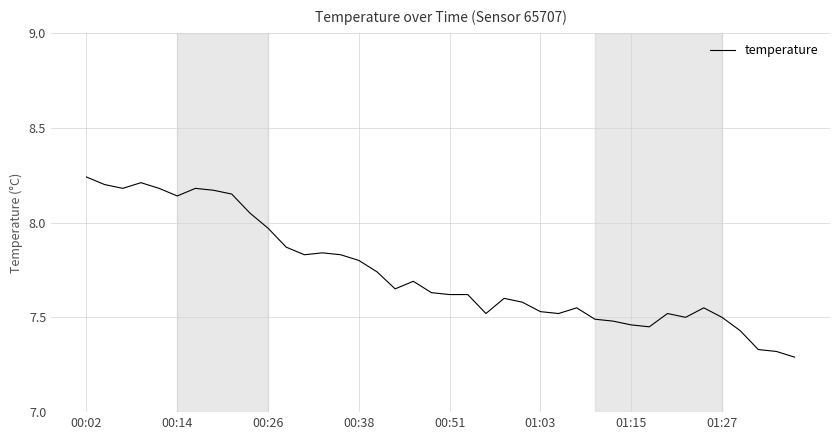

Is this an area chart (filled region under the line)?

No